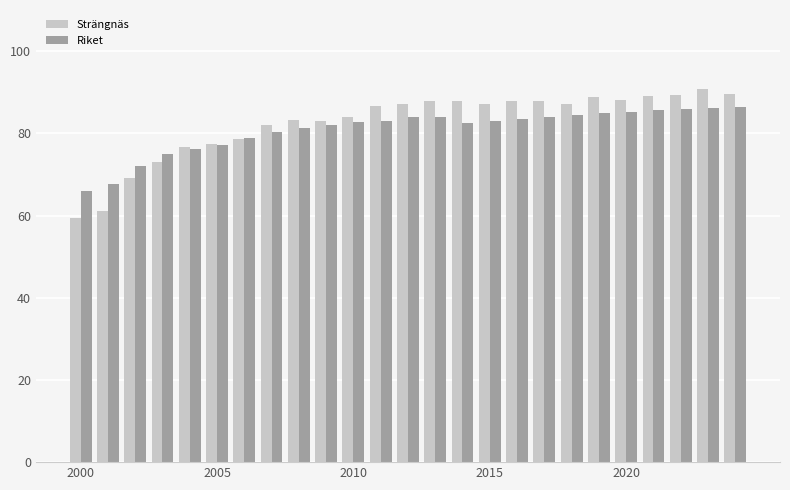

Which series has the largest range (max minus min)?

Strängnäs